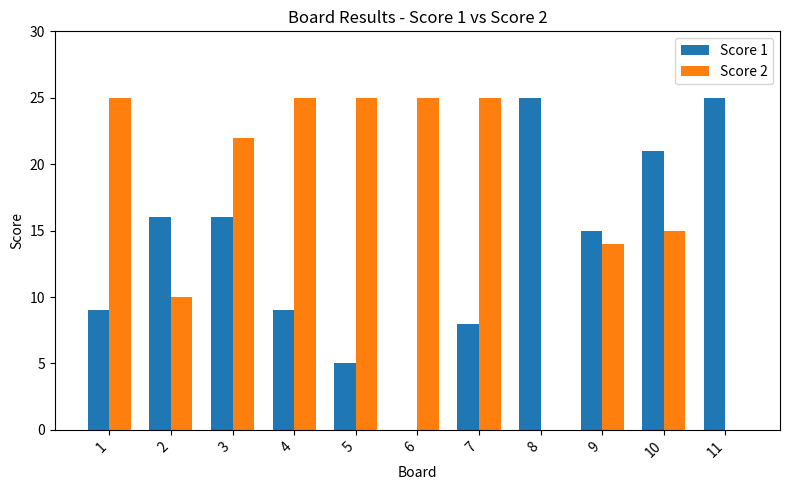

Reading left to right, transcribe all the data shown in this chart.

Score 1: 1=9	2=16	3=16	4=9	5=5	6=0	7=8	8=25	9=15	10=21	11=25
Score 2: 1=25	2=10	3=22	4=25	5=25	6=25	7=25	8=0	9=14	10=15	11=0